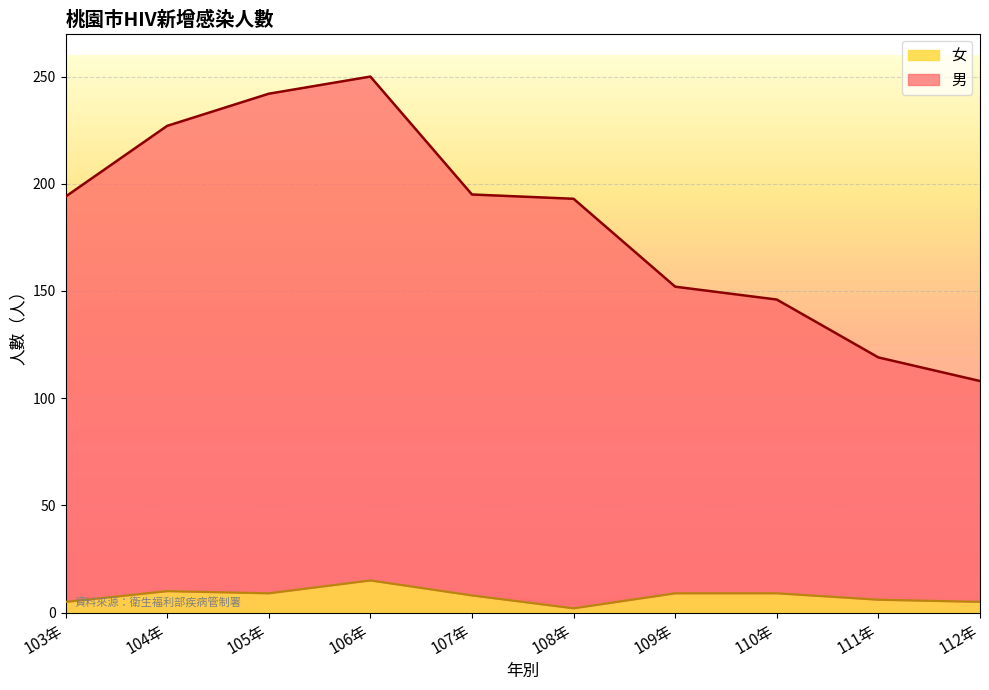

What is the difference between the 女 values at 107年 and 103年?

3